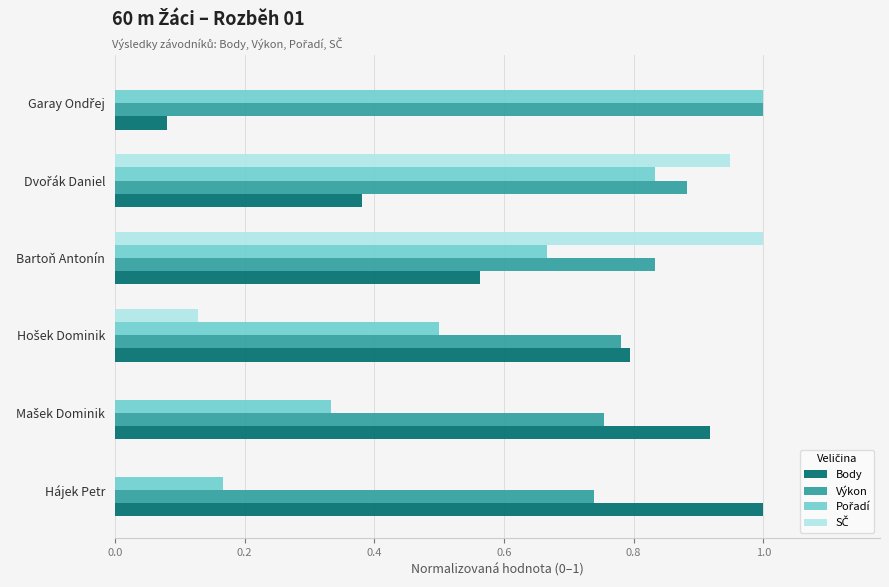

What is the maximum value shown in the chart?

1.0